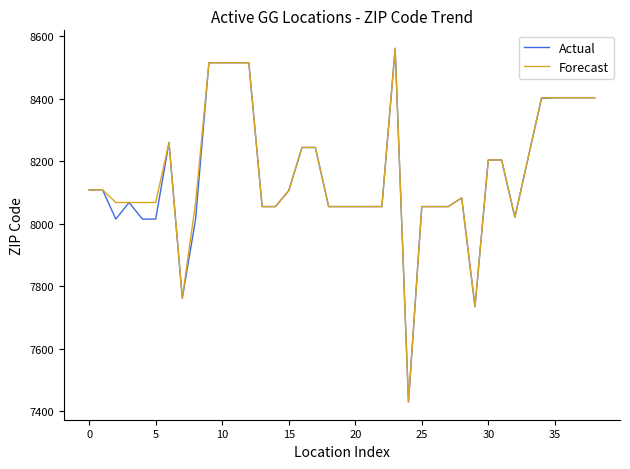

What is the lowest value of the Forecast series?

7430